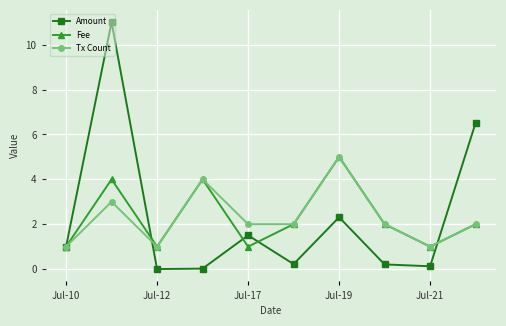

Which series has the largest range (max minus min)?

Amount